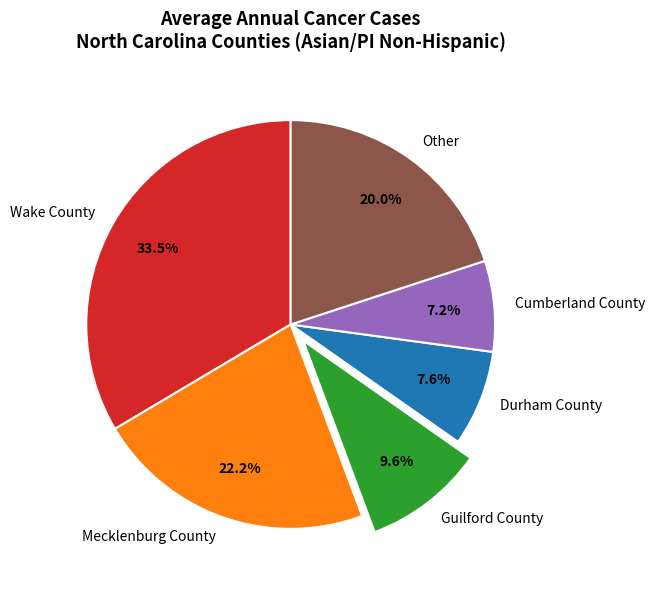

What is the ratio of the value at Wake County to the value at Durham County?

4.4